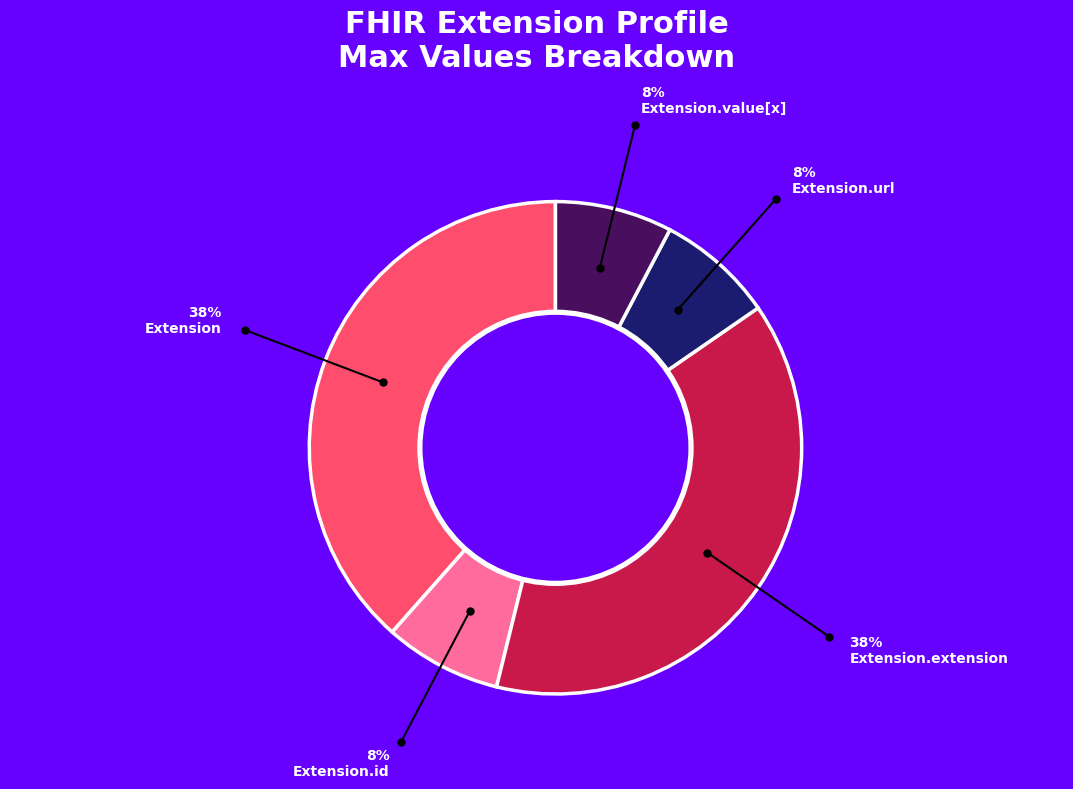

How many segments does this pie chart have?

5